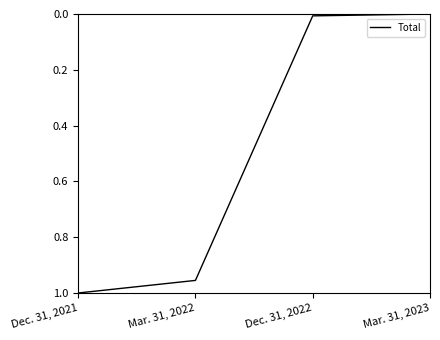

What is the change in value from Mar. 31, 2022 to Mar. 31, 2023?

-1.0